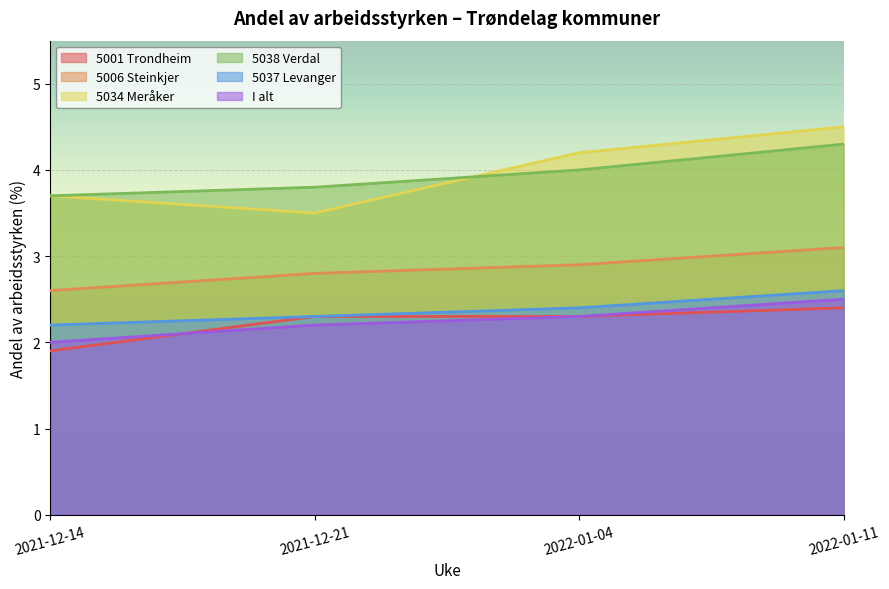

How many values in the 5034 Meråker series are below 4?

2